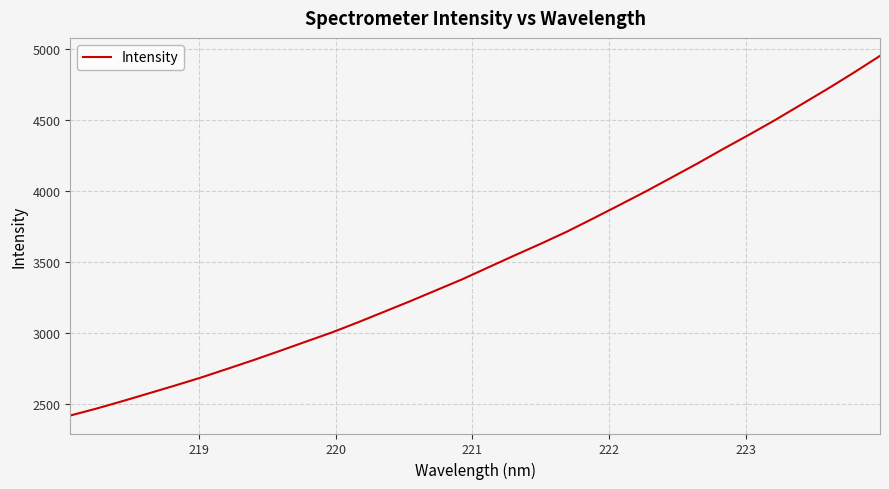

Does the chart have visible grid lines?

Yes